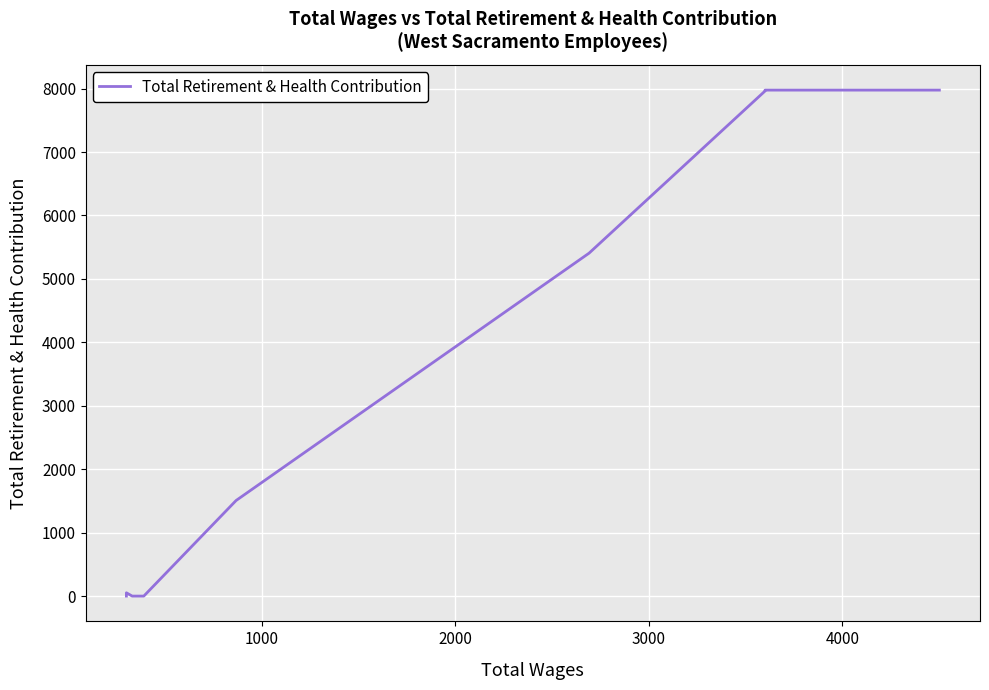

Does the chart display data point markers on the line(s)?

No